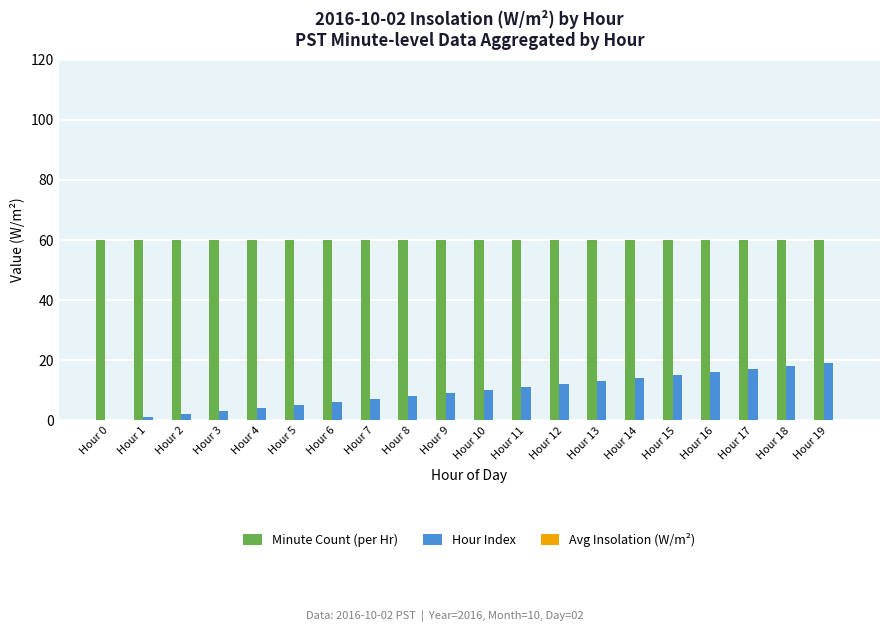

Which series changed the most between Hour 3 and Hour 16?

Hour Index